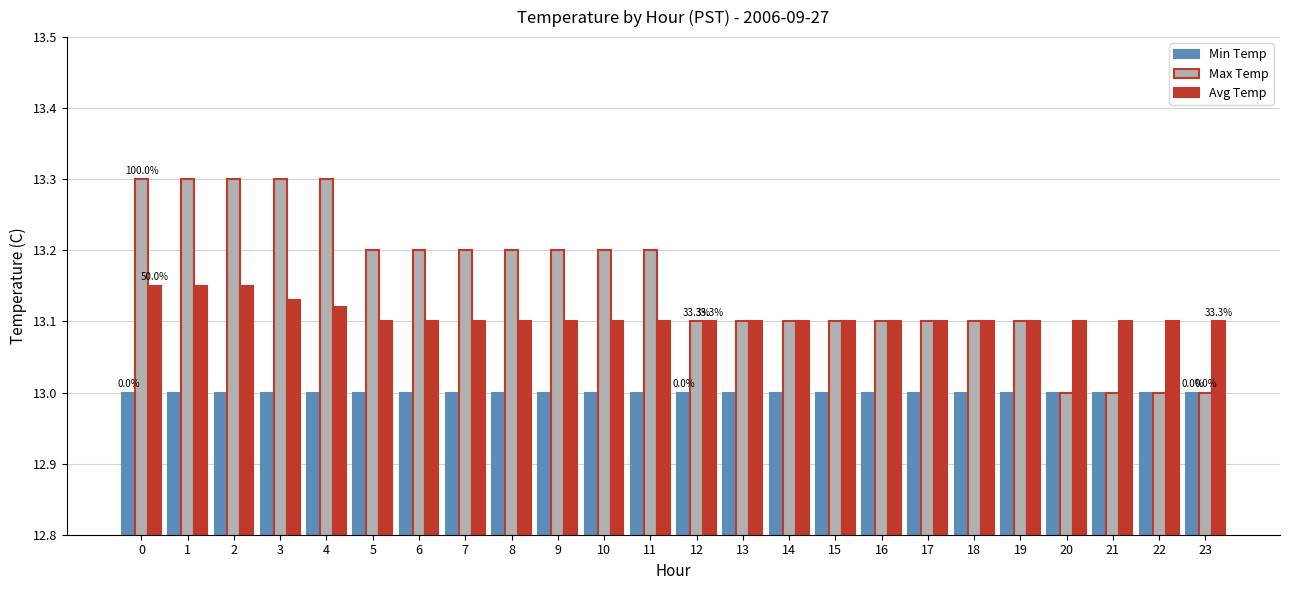

What is the total value across all series at 17?

39.2